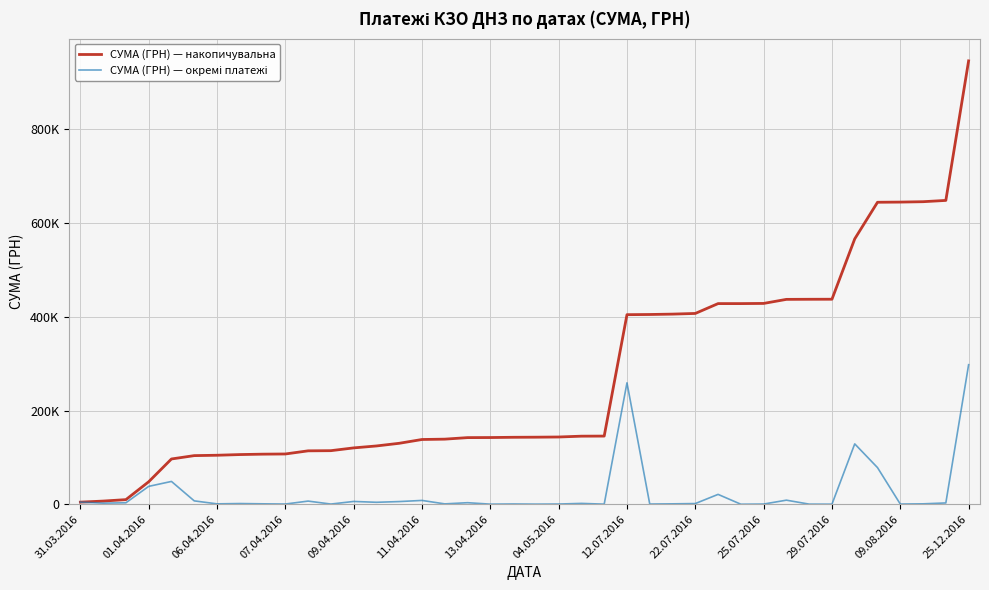

Does the chart display data point markers on the line(s)?

No